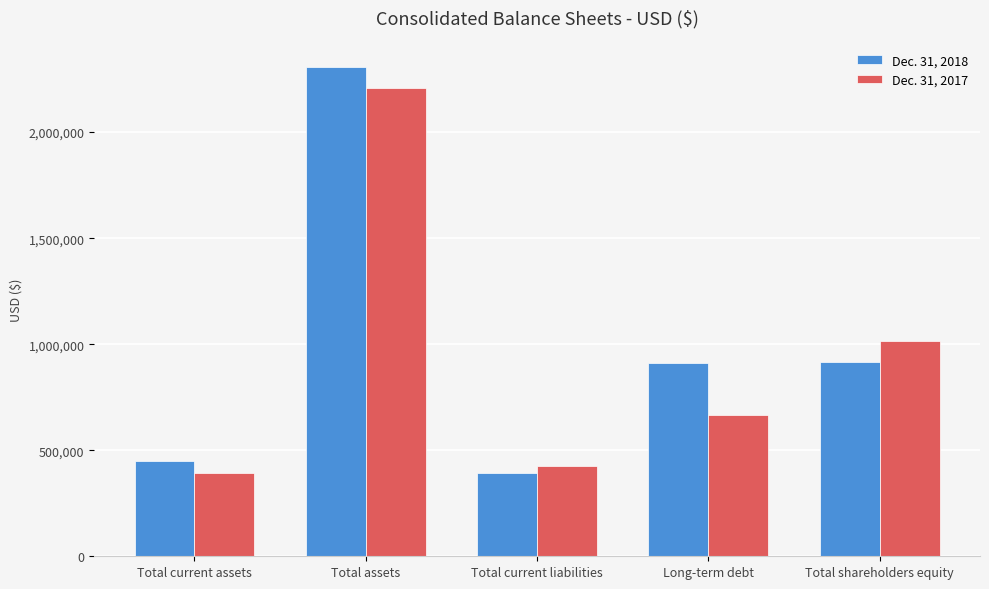

What is the sum of all Dec. 31, 2017 values?

4707836